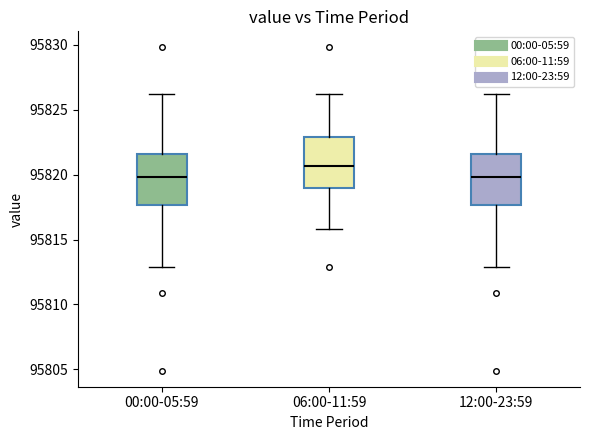

Where does the median line of the box for 06:00-11:59 sit on the y-axis? The values are not printed on the chart, so give them approximately, as read against the axis.

95820.5